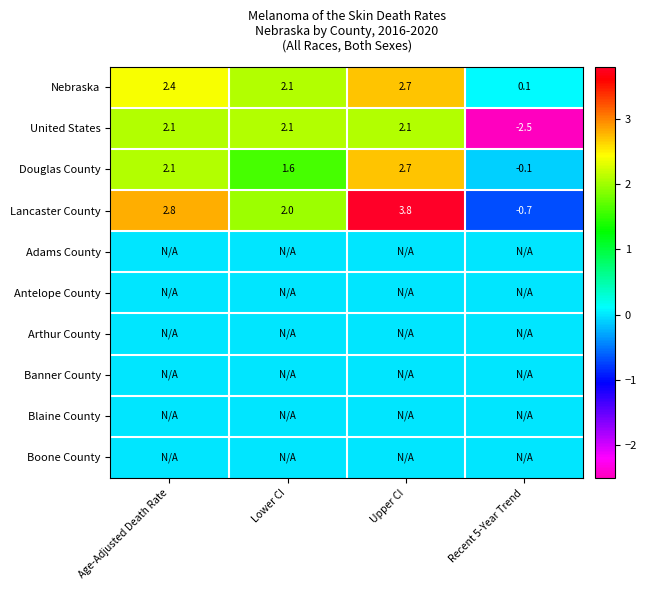

True or false: Lancaster County has a value of 0.8 at Lower CI.

False